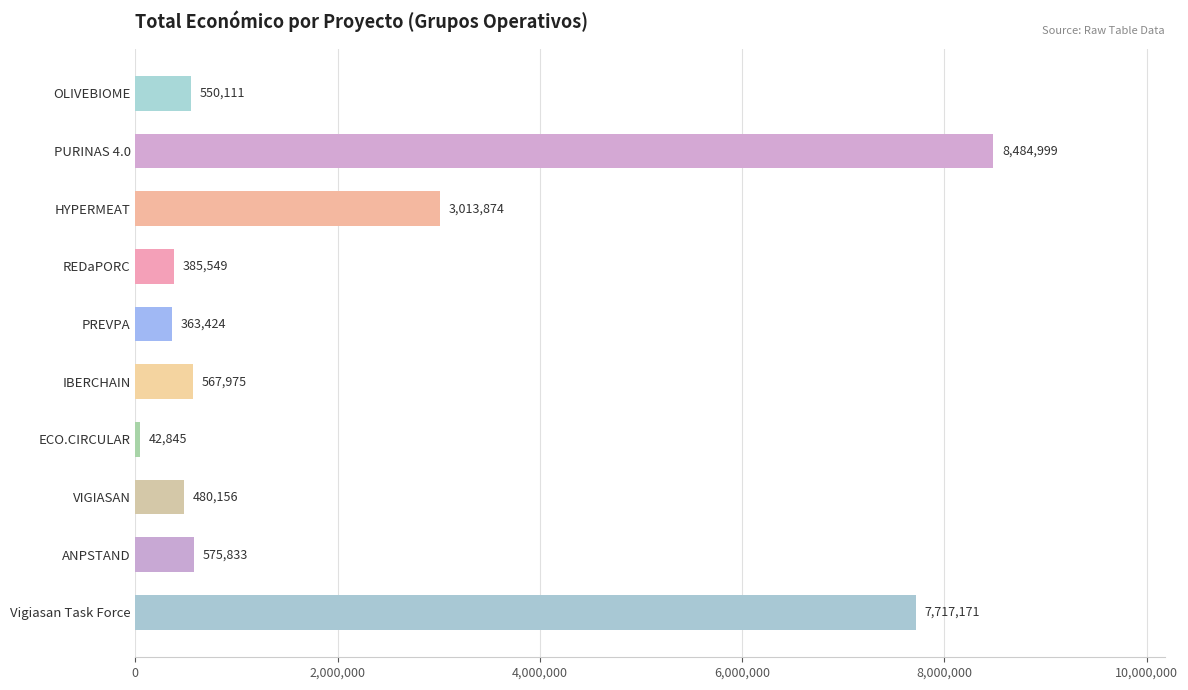

Reading bottom to top, transcribe all the data shown in this chart.

7717171	575833	480156	42845	567975	363424	385549	3013874	8484999	550111